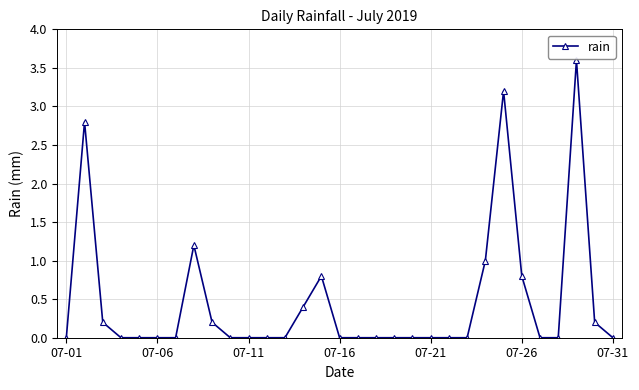

Reading left to right, list all the values displayed in this chart.

0.0	2.8	0.2	0.0	0.0	0.0	0.0	1.2	0.2	0.0	0.0	0.0	0.0	0.4	0.8	0.0	0.0	0.0	0.0	0.0	0.0	0.0	0.0	1.0	3.2	0.8	0.0	0.0	3.6	0.2	0.0